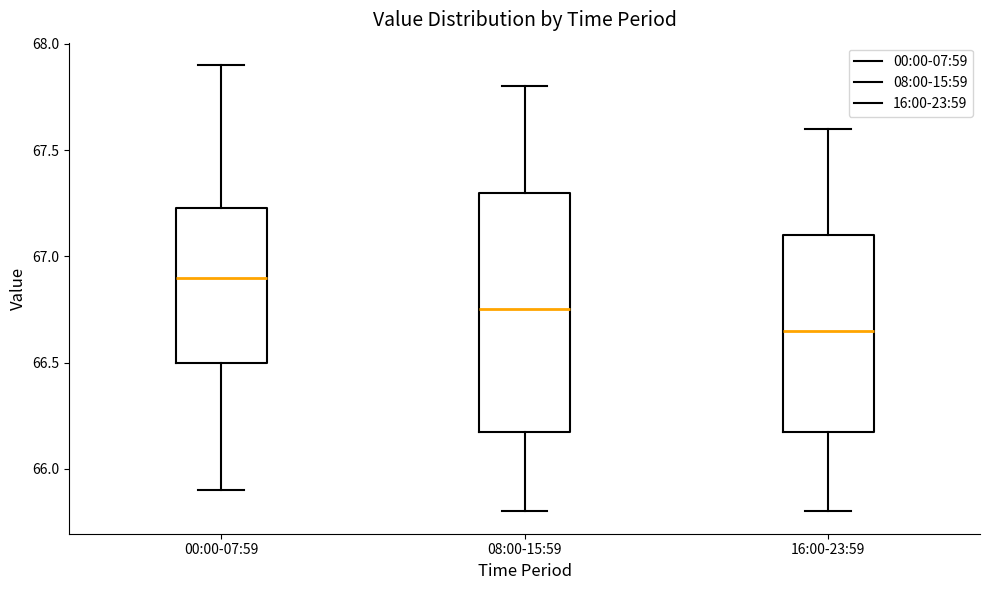

Reading left to right, transcribe this box plot: for each box, give where its median line is, the range the box spans, and where its two whiskers end, as read against the y-axis. The values are not printed on the chart, so give them approximately, as read against the axis.

00:00-07:59: median 66.90, box 66.50 to 67.25, whiskers 65.90 to 67.90
08:00-15:59: median 66.75, box 66.20 to 67.30, whiskers 65.80 to 67.80
16:00-23:59: median 66.65, box 66.20 to 67.10, whiskers 65.80 to 67.60